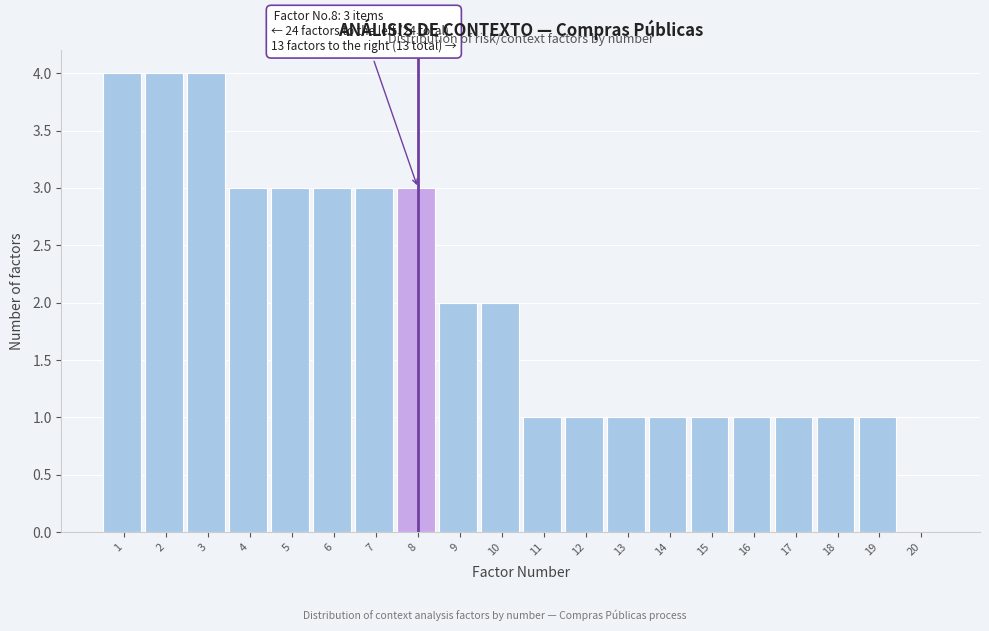

Reading left to right, what are all the values shown in this chart?

1=4	2=4	3=4	4=3	5=3	6=3	7=3	8=3	9=2	10=2	11=1	12=1	13=1	14=1	15=1	16=1	17=1	18=1	19=1	20=0